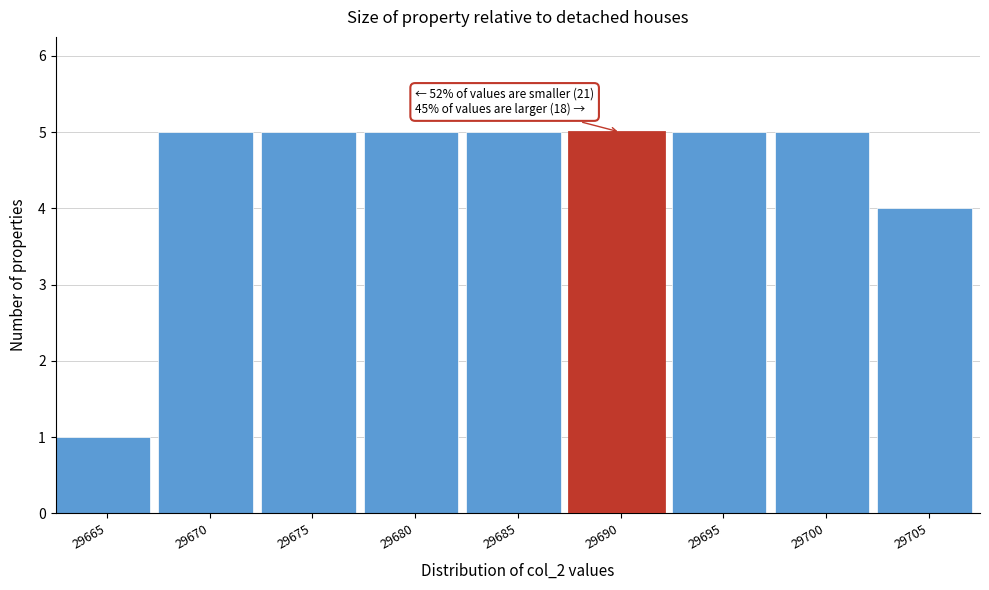

Reading right to left, transcribe all the data shown in this chart.

4	5	5	5	5	5	5	5	1